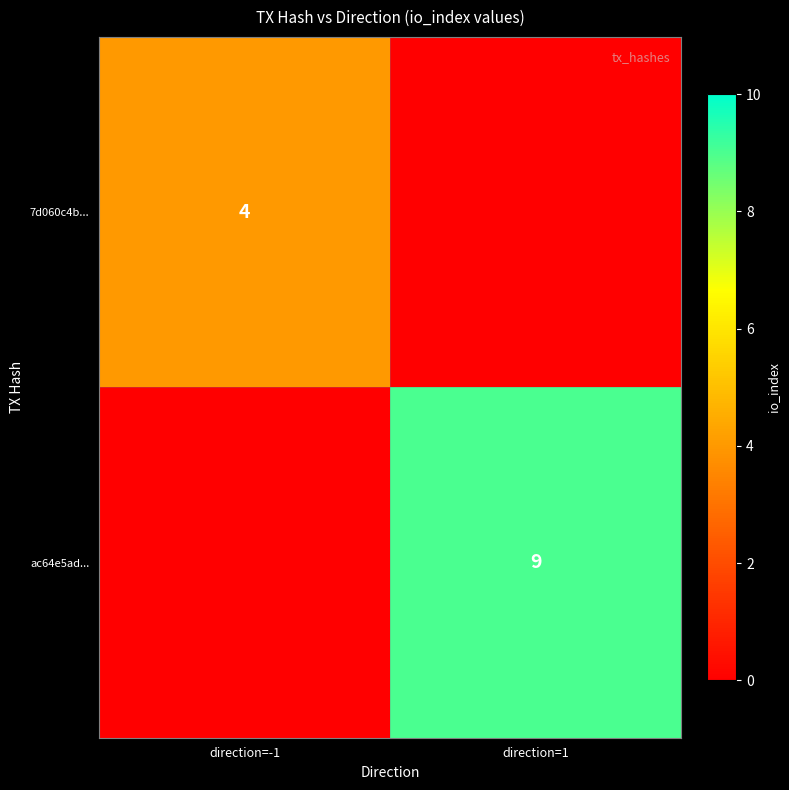

The value of ac64e5ad... at direction=1 is 9. True or false?

True